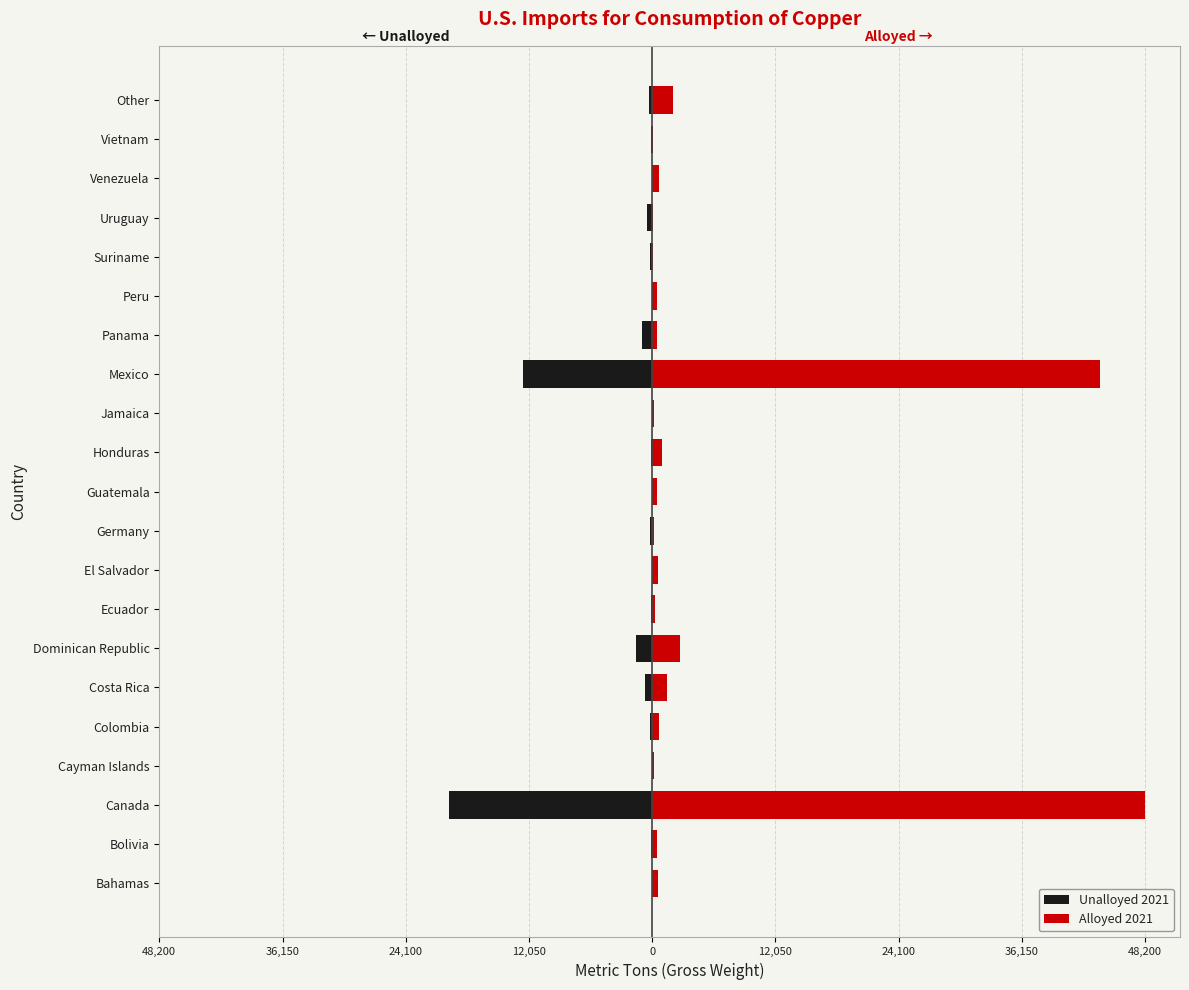

At how many categories does at least one series exceed 47894?

1